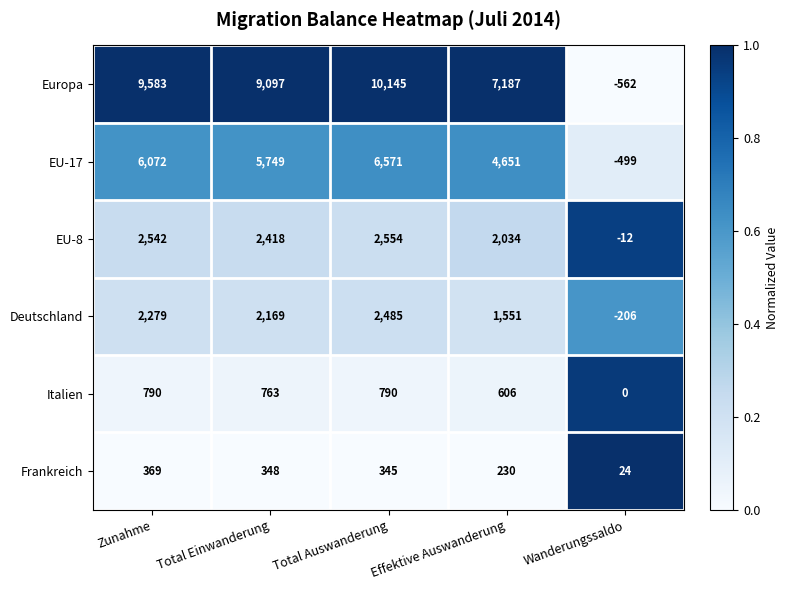

List the labels in order of Europa value, largest first.

Total Auswanderung, Zunahme, Total Einwanderung, Effektive Auswanderung, Wanderungssaldo